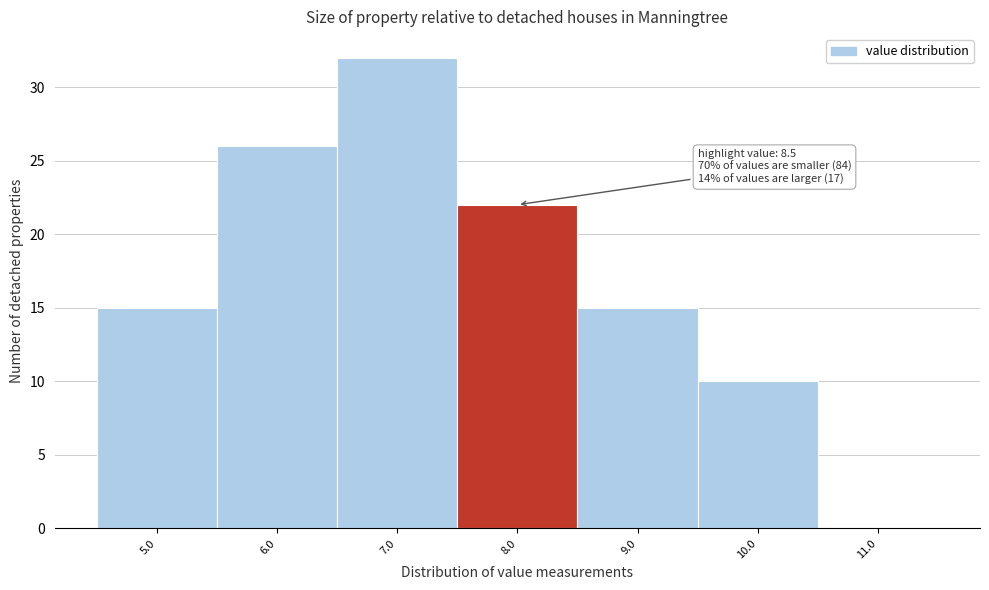

Reading left to right, transcribe all the data shown in this chart.

5.0=15	6.0=26	7.0=32	8.0=22	9.0=15	10.0=10	11.0=0